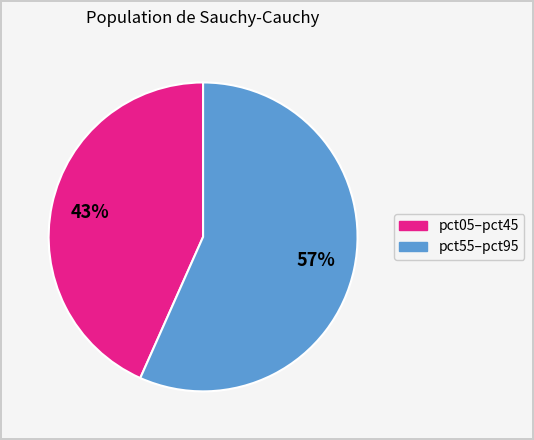

To the nearest percent, what is the average slice percentage?

50%